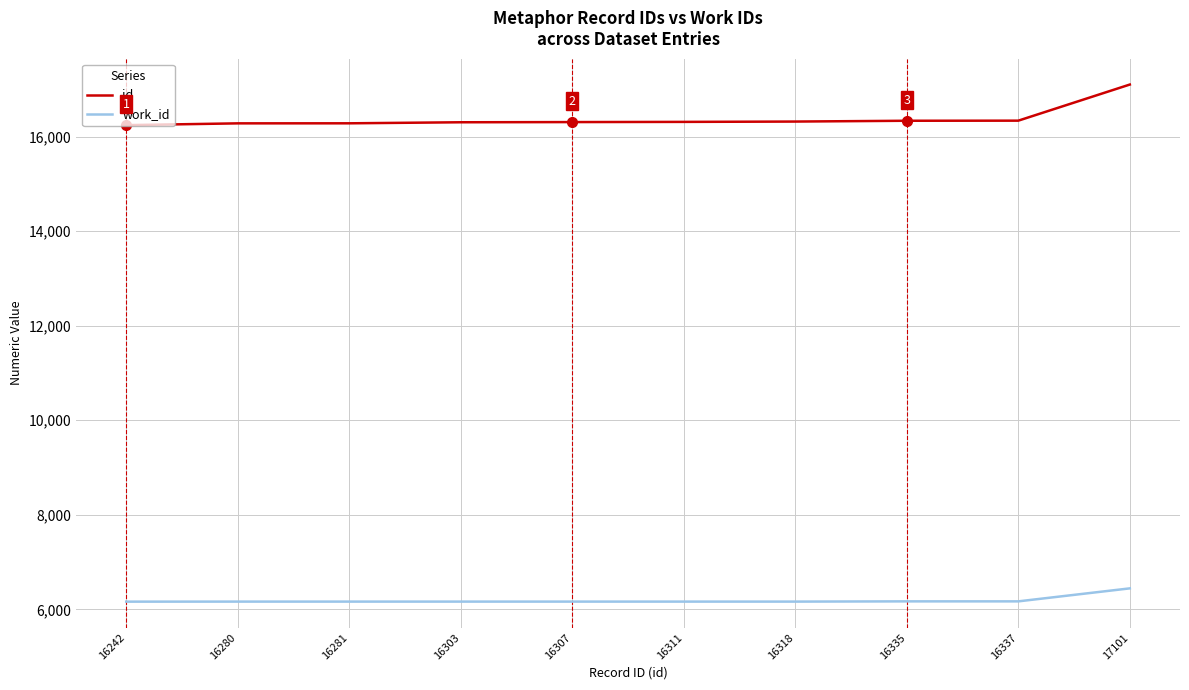

True or false: id and work_id intersect in this chart.

False